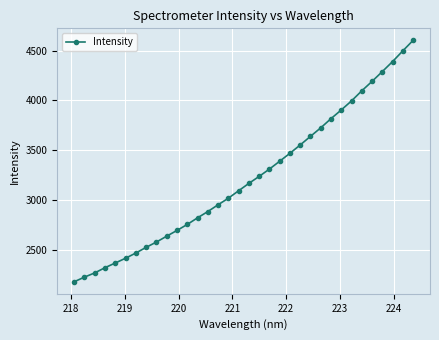

What is the value of the 2nd point from the left?

2224.0